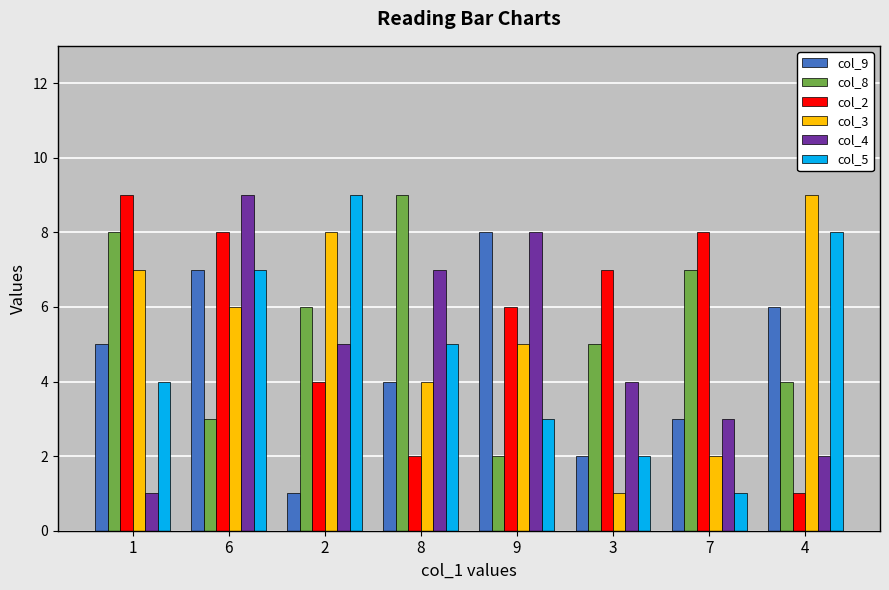

Which series has the largest total across all categories?

col_2